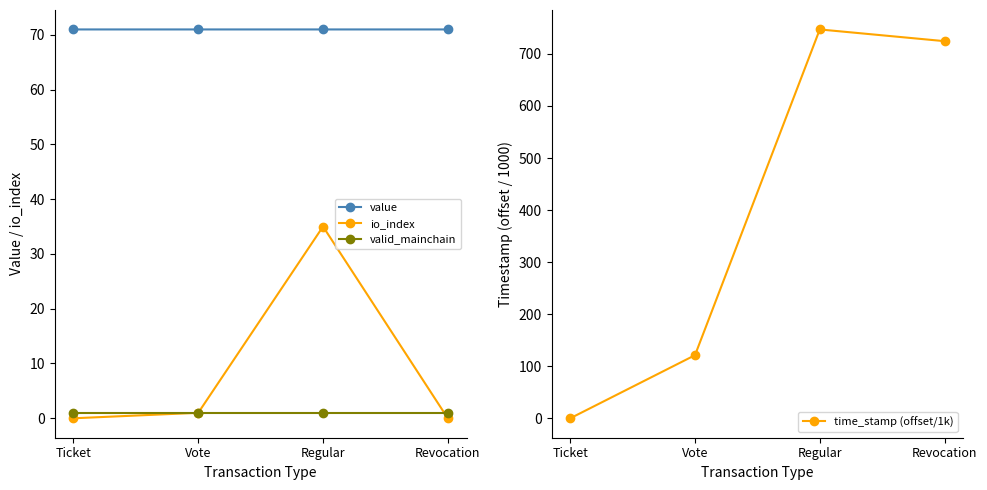

What is the difference between the highest and lowest values at Regular?

746.0